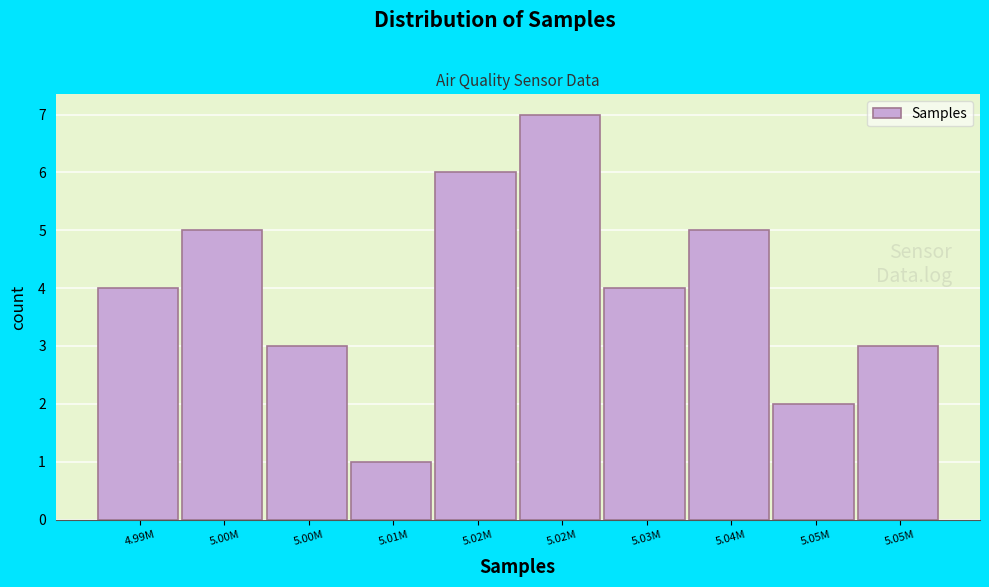

Are the bars horizontal?

No